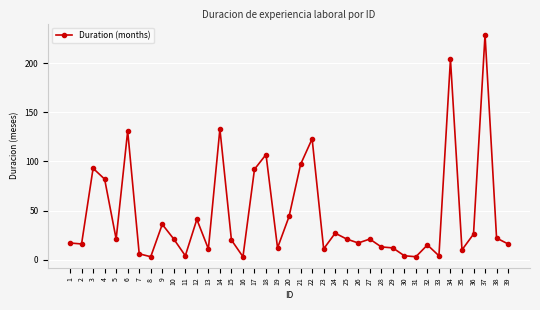

What is the ratio of the value at 35 to the value at 2?

0.6